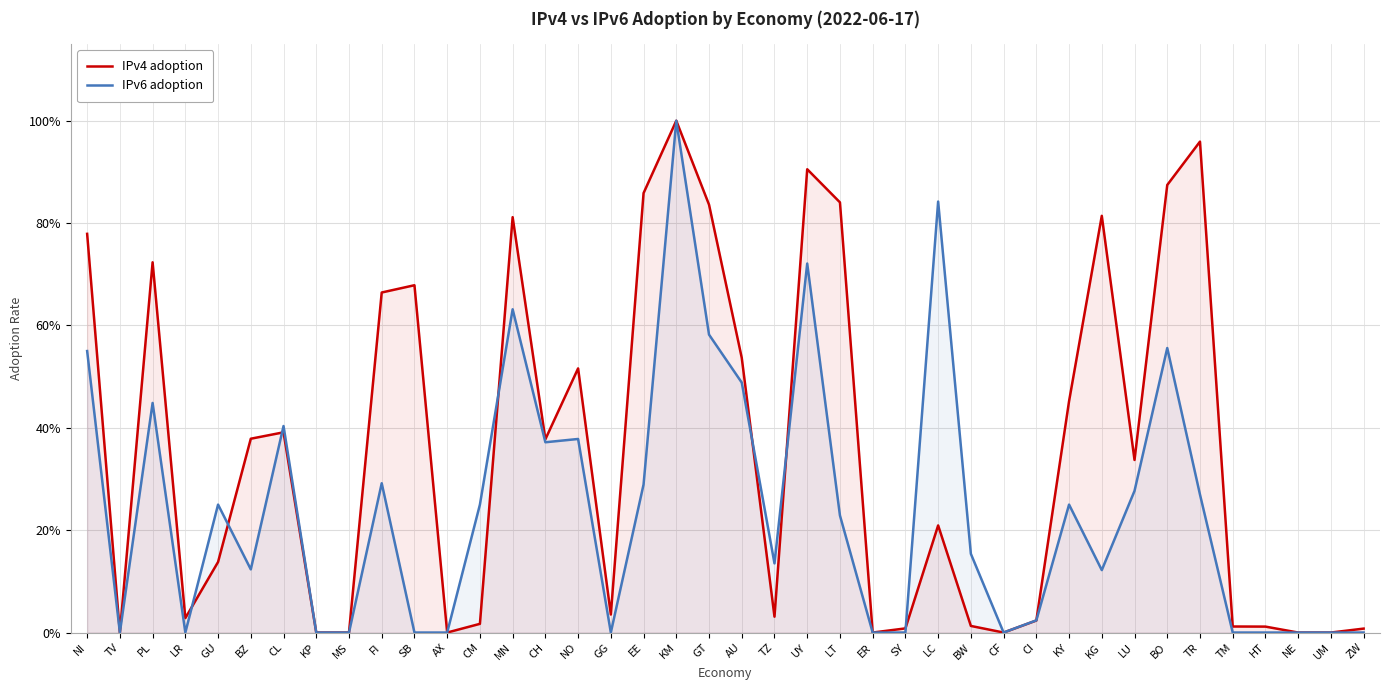

What are all the series names shown in the legend?

IPv4 adoption, IPv6 adoption